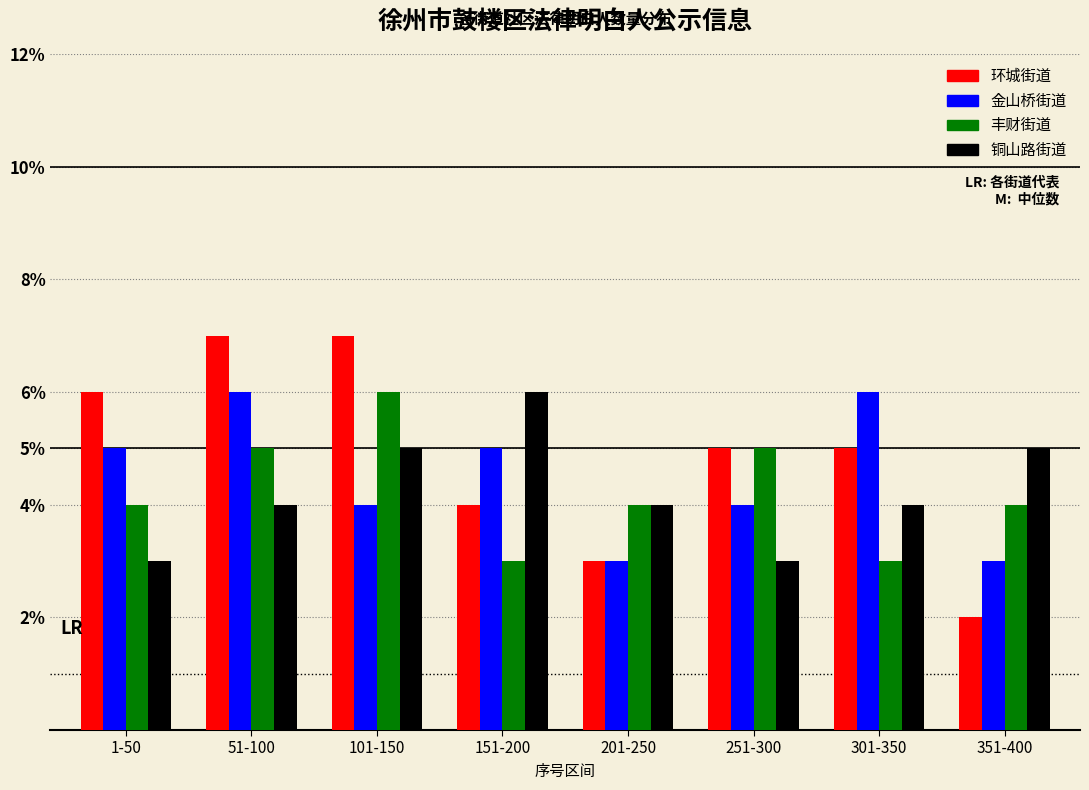

True or false: 金山桥街道 has a value of 2 at 351-400.

False